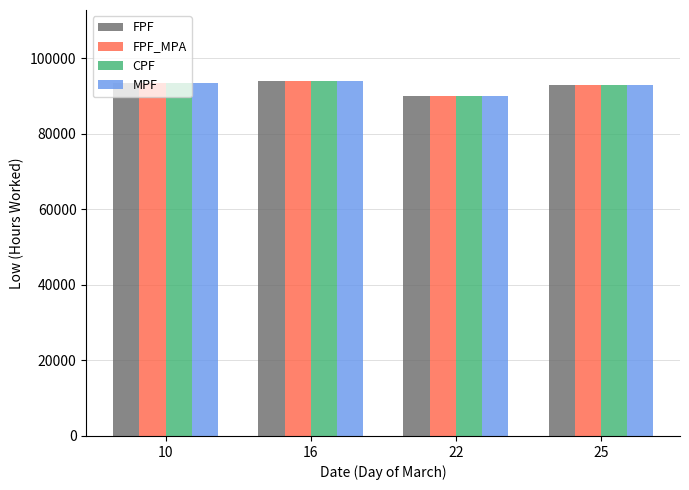

What is the difference between the maximum and minimum values in the FPF_MPA series?

3900.0